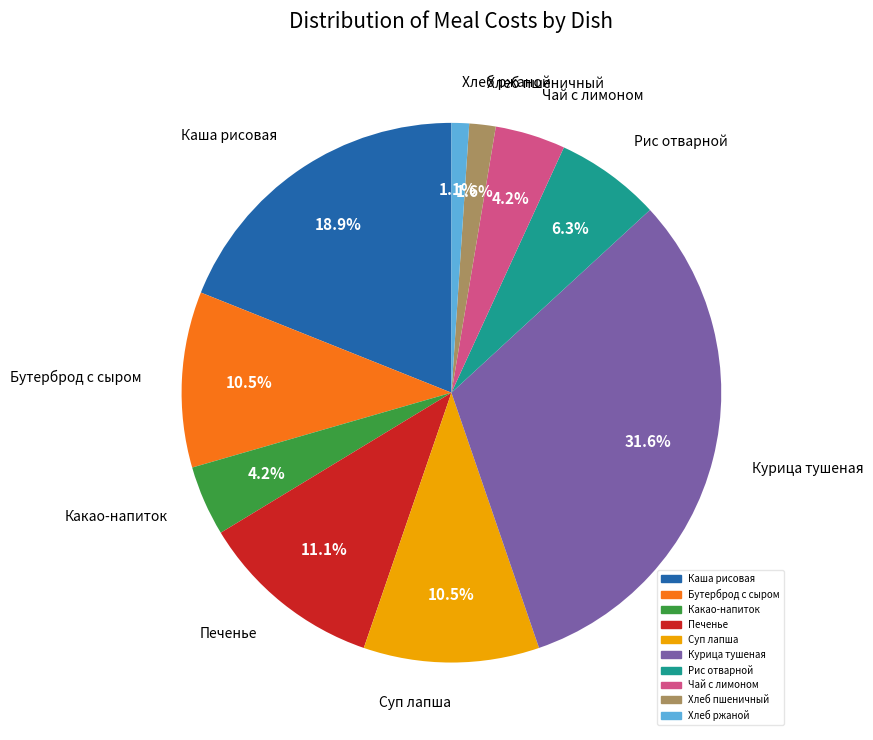

What is the total percentage of Печенье and Каша рисовая?

30.0%